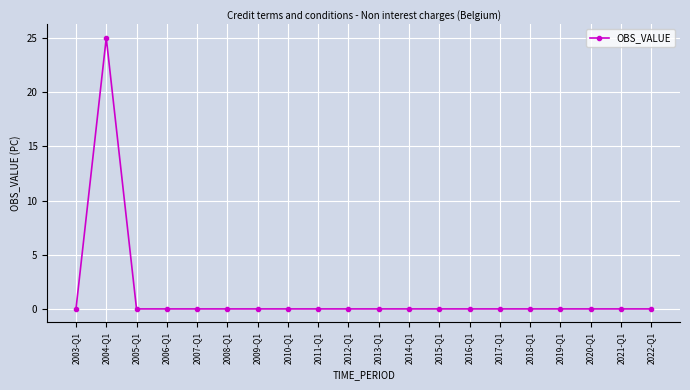

How many data points does each series have?

20